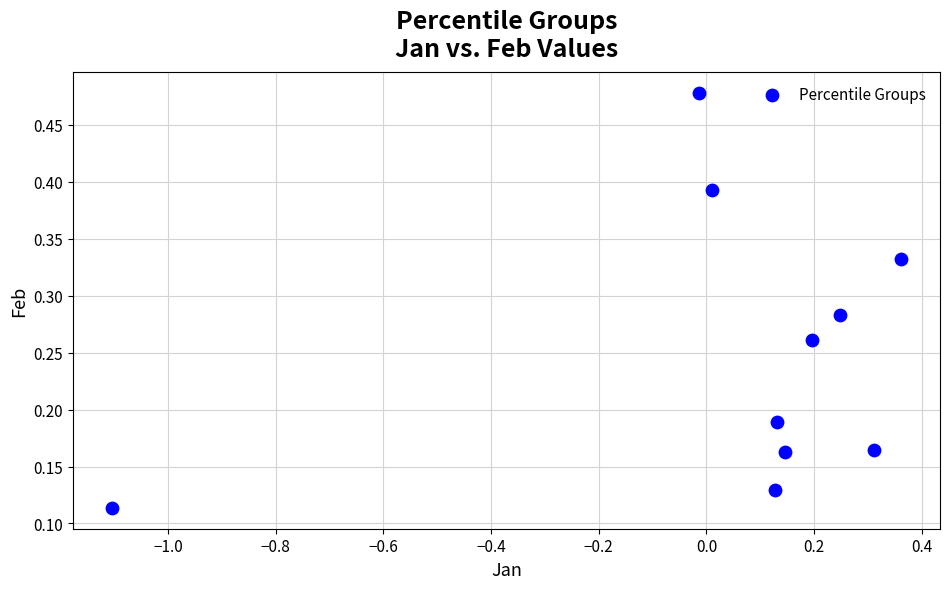

What is the range of X values (max minus min)?

1.5